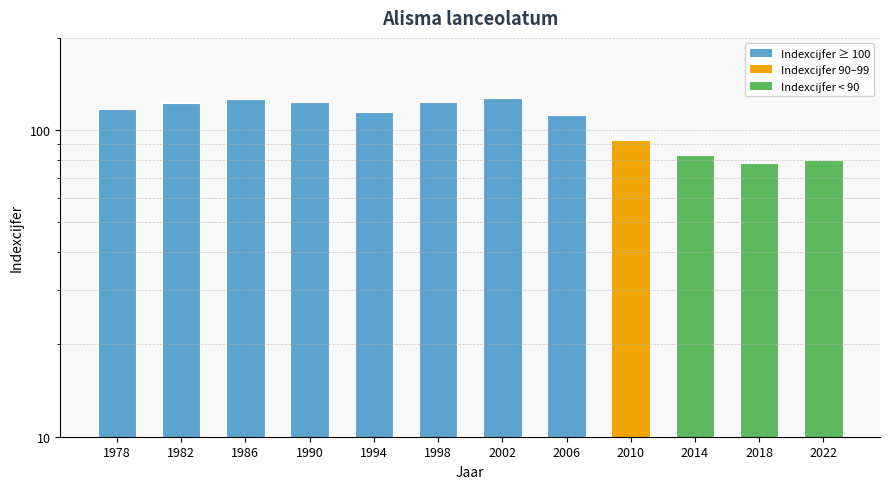

What is the greatest value displayed?

127